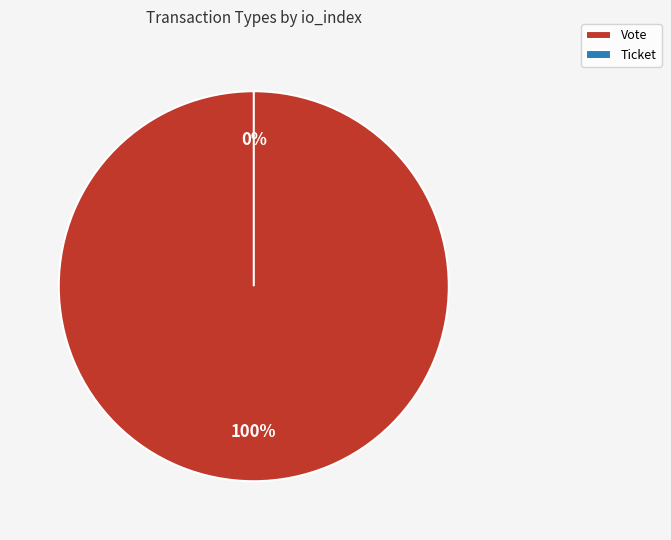

Which has a higher value, Vote or Ticket?

Vote